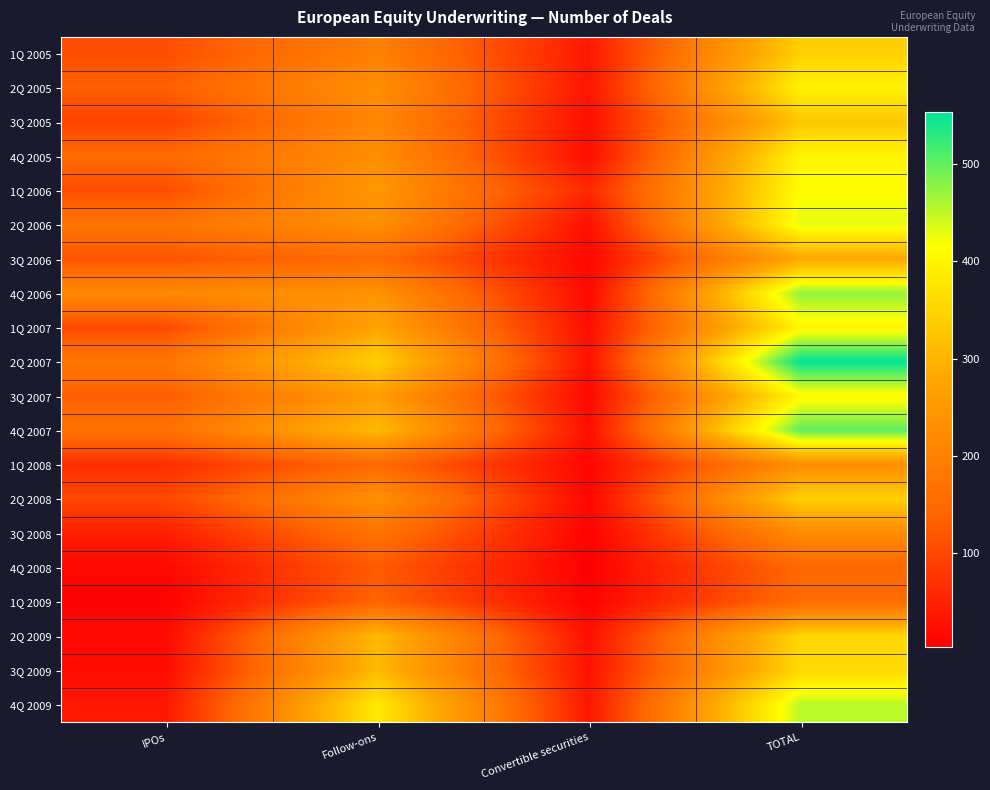

At which category is the sum across all series the highest?

TOTAL